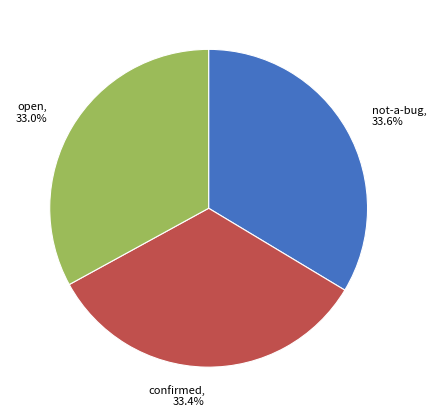

Combined, do open and confirmed account for over 50%?

Yes